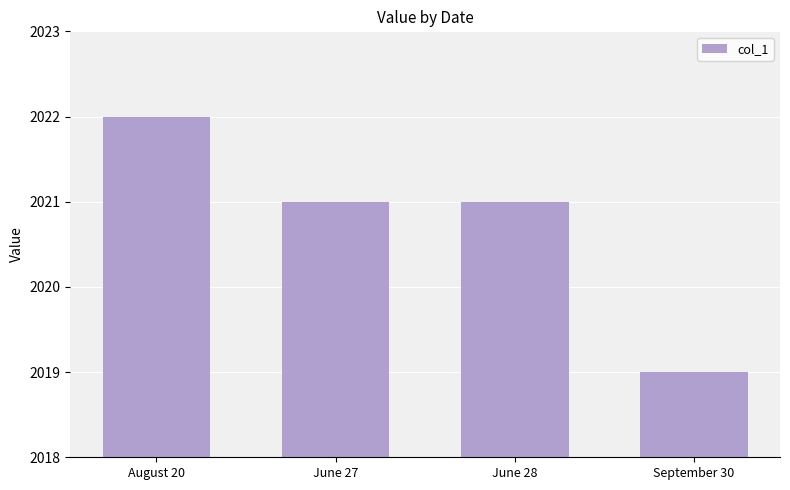

What position from the right is August 20?

4